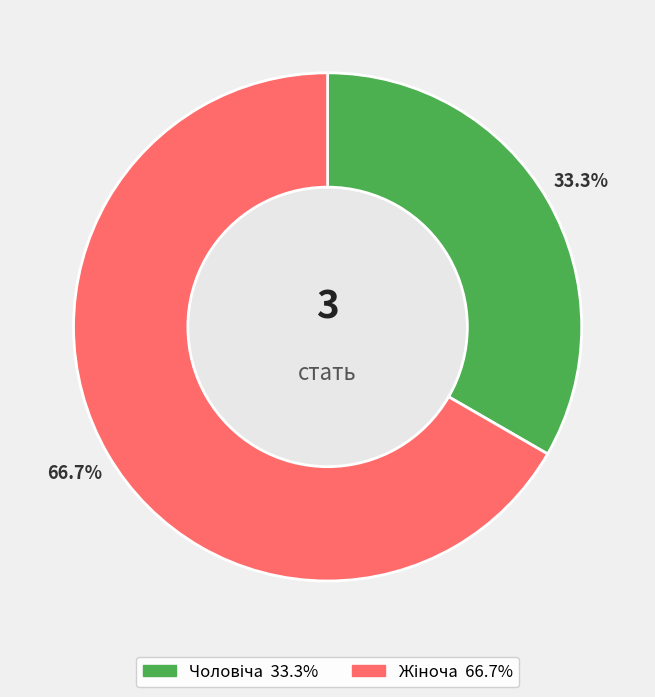

Is there any slice that represents more than half of the pie?

Yes